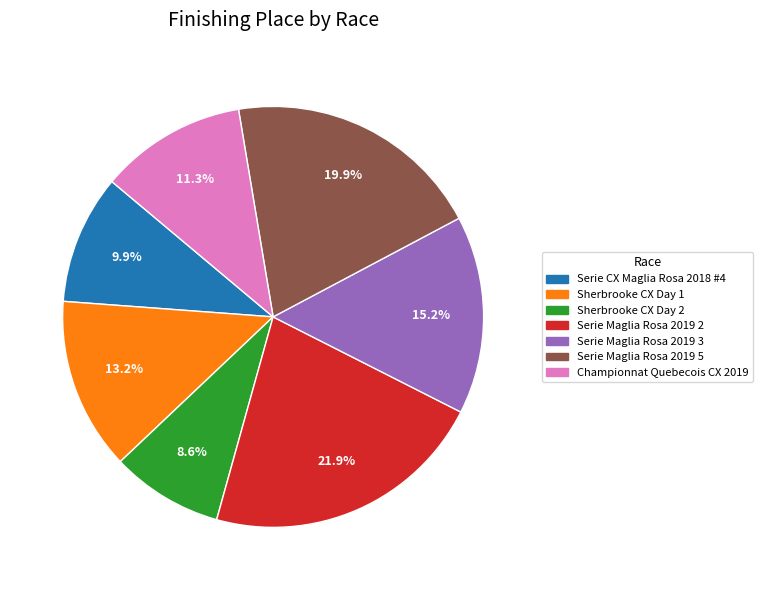

What is the smallest slice in the pie chart?

Sherbrooke CX Day 2